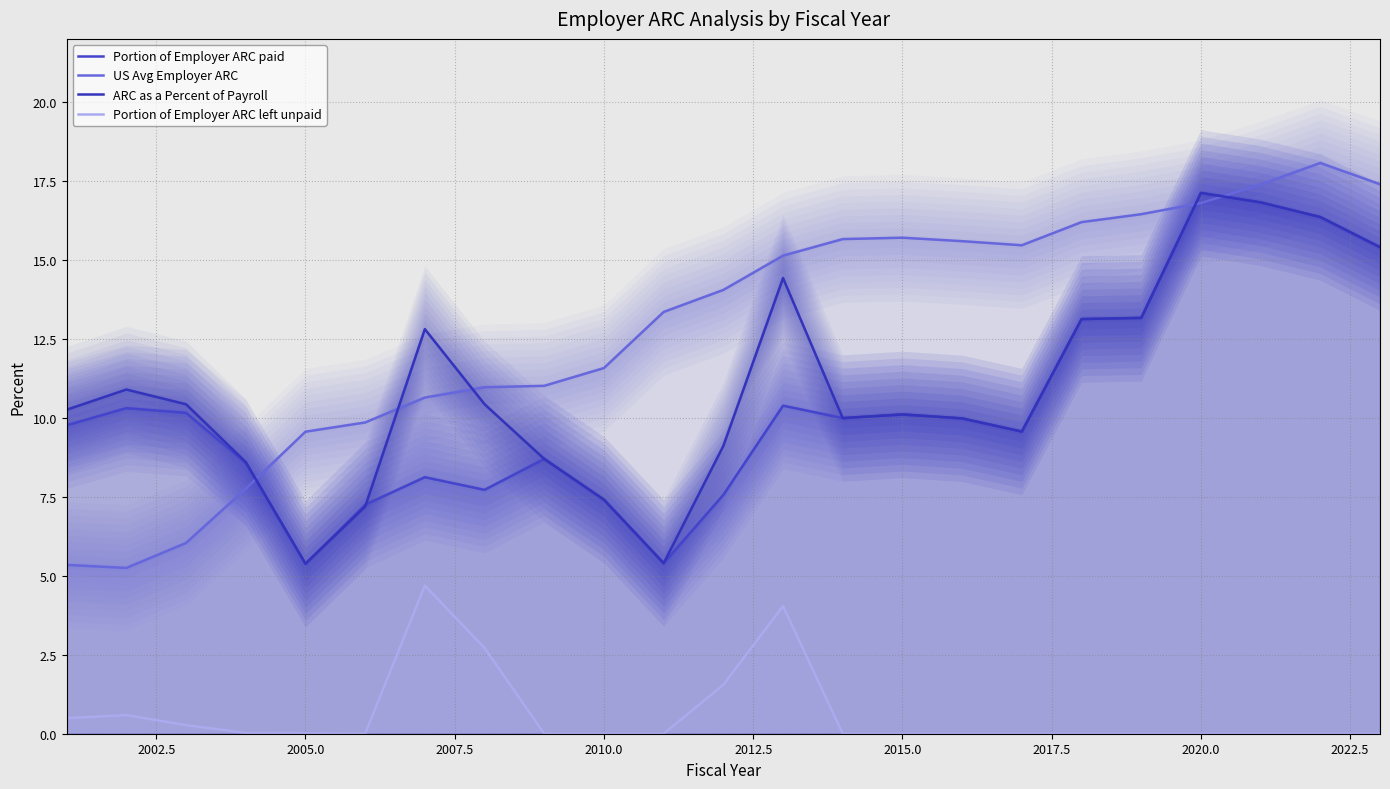

Reading left to right, what are all the values shown in this chart?

Portion of Employer ARC paid: 9.8	10.3	10.2	8.6	5.4	7.2	8.1	7.7	8.7	7.4	5.4	7.6	10.4	10.0	10.1	10.0	9.6	13.1	13.2	17.1	16.8	16.4	15.4
US Avg Employer ARC: 5.3	5.2	6.0	7.8	9.6	9.9	10.6	11.0	11.0	11.6	13.4	14.1	15.1	15.7	15.7	15.6	15.5	16.2	16.4	16.8	17.4	18.1	17.4
ARC as a Percent of Payroll: 10.3	10.9	10.4	8.6	5.4	7.2	12.8	10.4	8.7	7.4	5.4	9.1	14.4	10.0	10.1	10.0	9.6	13.1	13.2	17.1	16.8	16.4	15.4
Portion of Employer ARC left unpaid: 0.5	0.6	0.3	0.0	0.0	0.0	4.7	2.7	0.0	0.0	0.0	1.5	4.0	0.0	0.0	0.0	0.0	0.0	0.0	0.0	0.0	0.0	0.0